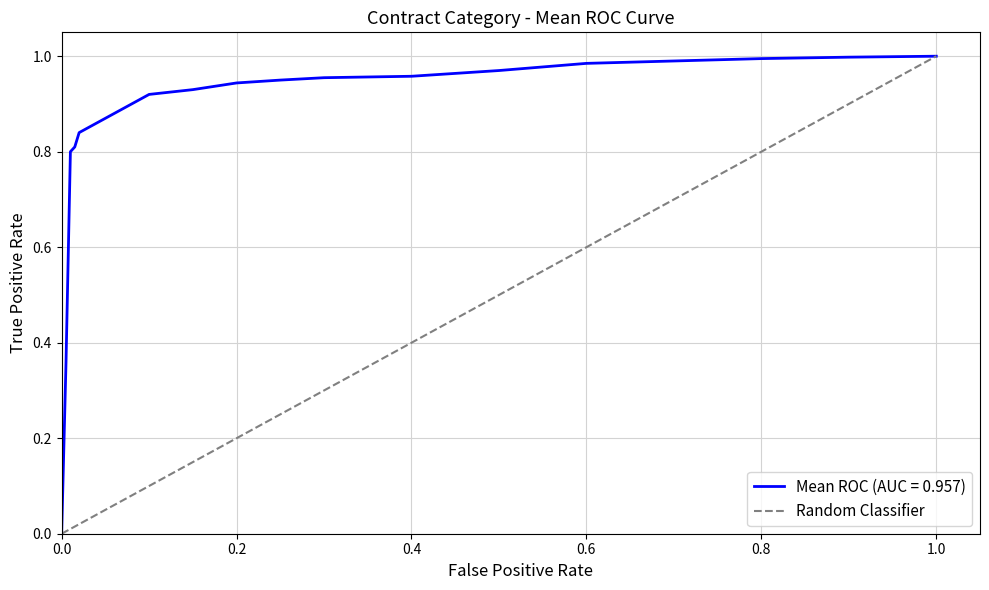

Reading right to left, extract all data points from this chart.

1.0	0.9	0.9	0.8	0.8	0.7	0.7	0.6	0.6	0.5	0.5	0.4	0.4	0.3	0.3	0.2	0.2	0.1	0.1	0.0